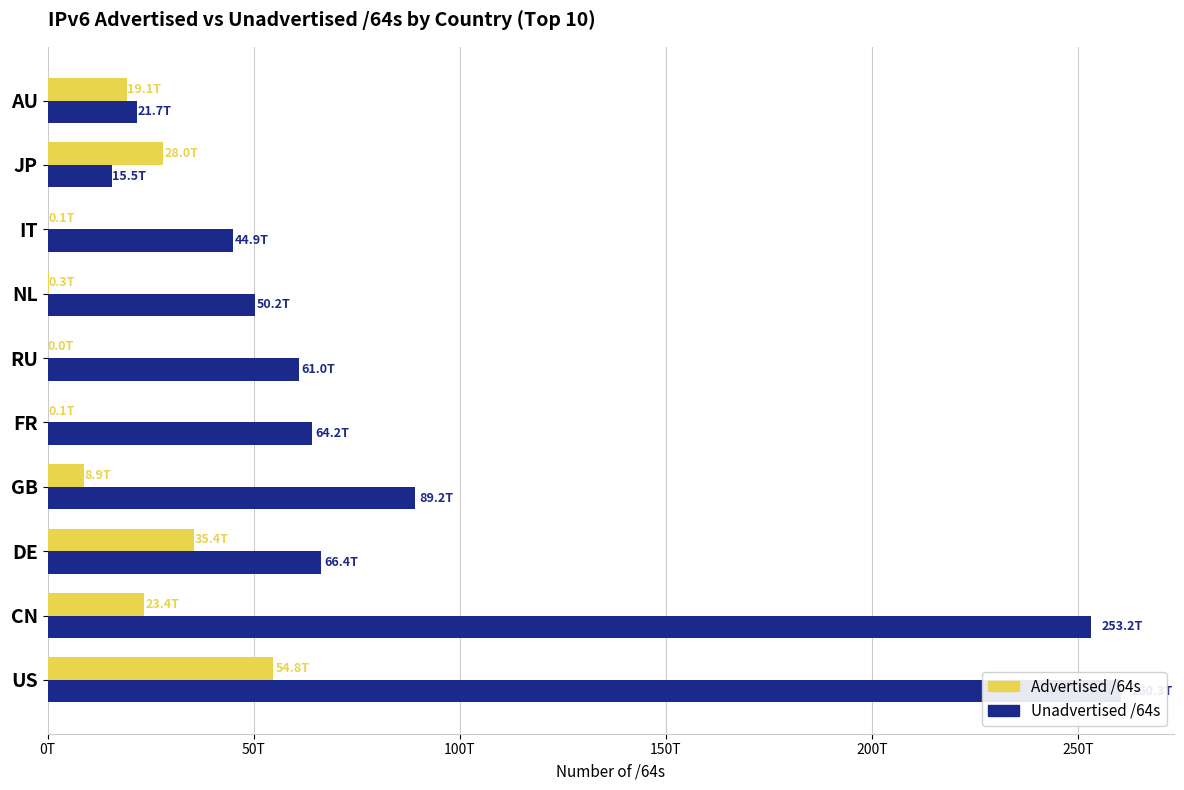

What is the difference between the maximum and minimum values in the Advertised /64s series?

54769336647681